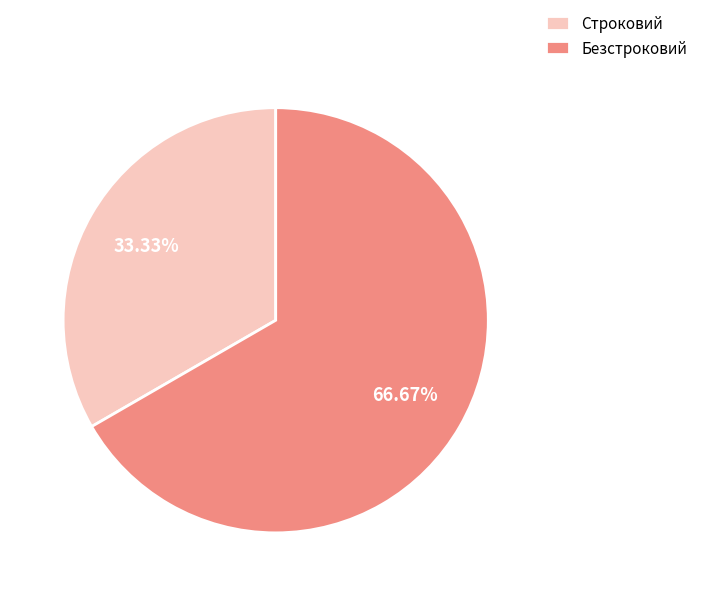

How much of the chart is everything except Безстроковий?

33.3%